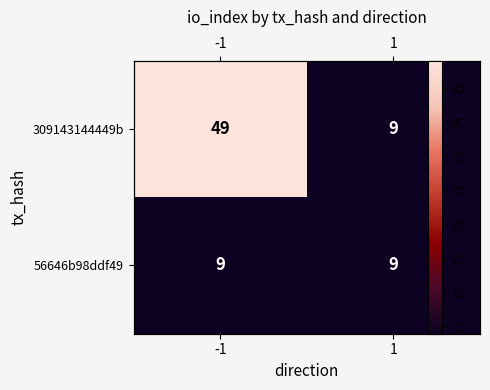

What is the sum of all 309143144449b values?

58